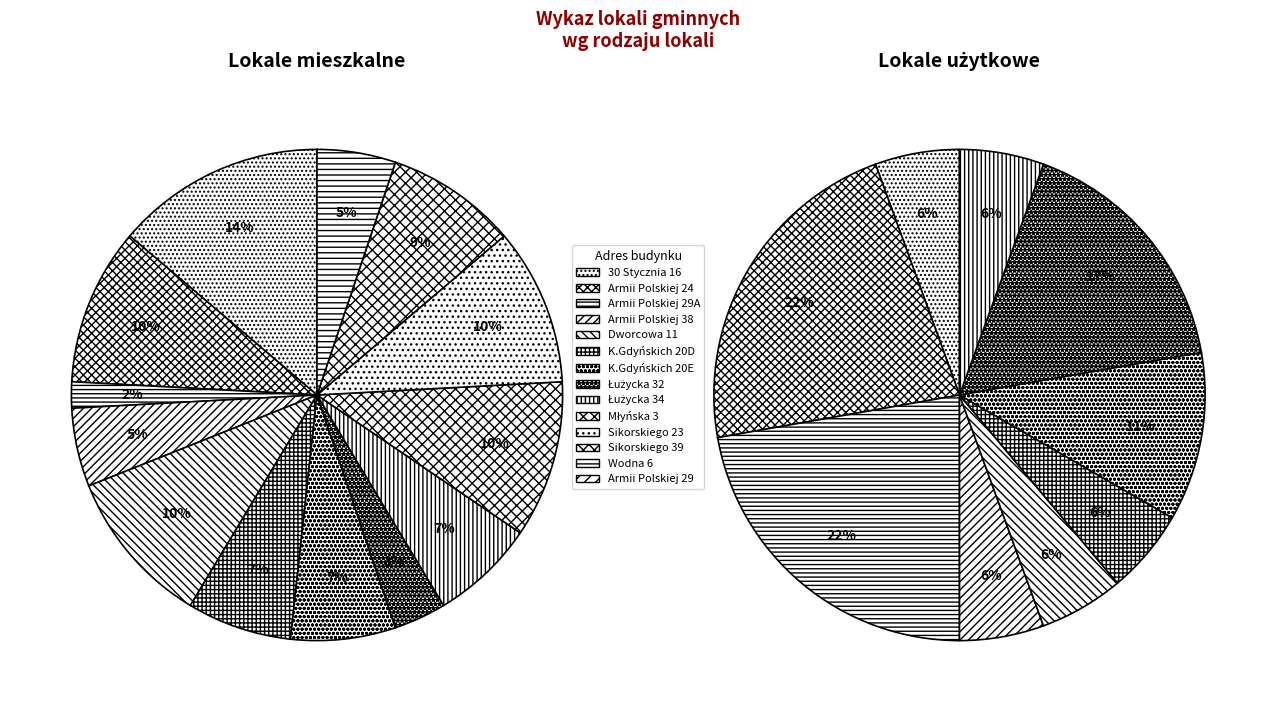

True or false: Armii Polskiej 38 accounts for 1% of the total.

False